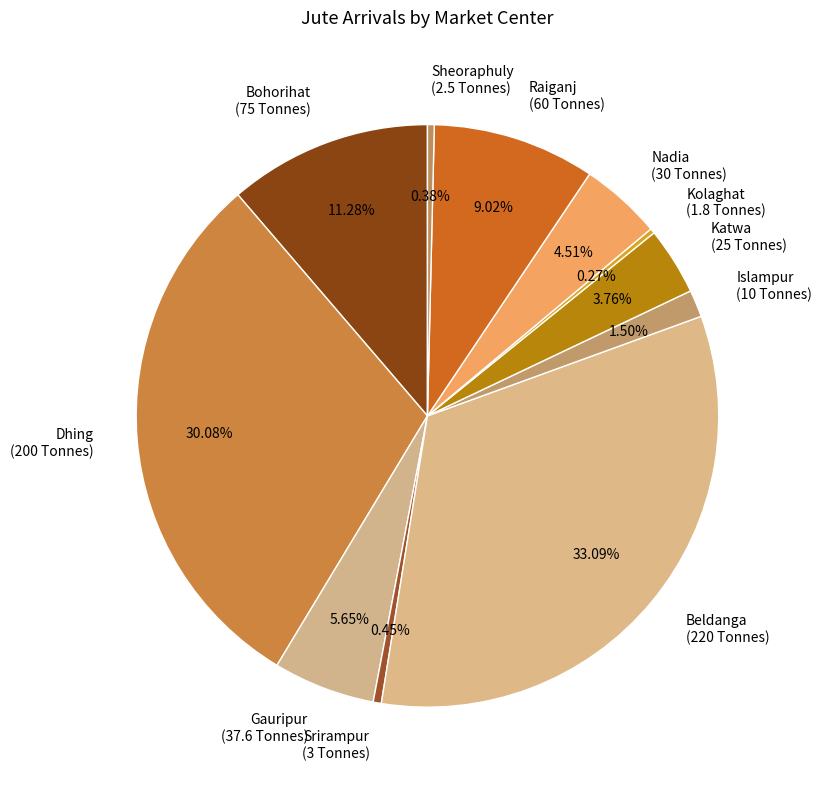

Does Beldanga (220 Tonnes) account for over 50% of the chart?

No